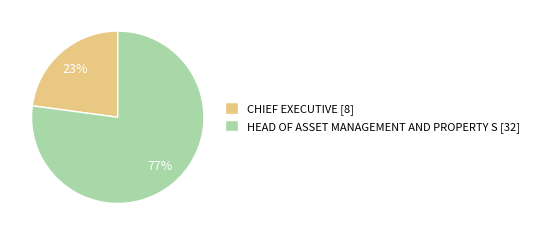

To the nearest percent, what is the difference between the largest and smallest slice percentages?

54%